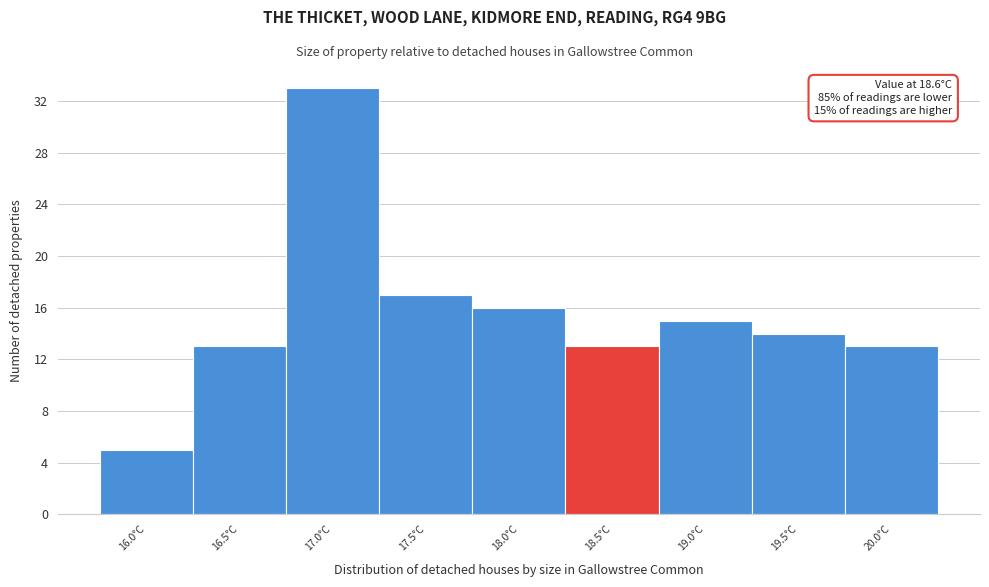

Which range on the x-axis has the tallest bar?

16.75 to 17.25